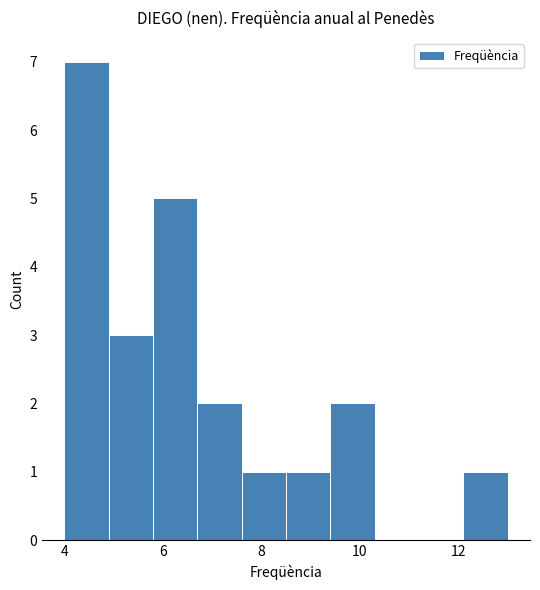

How tall is the bar that spans 5.8 to 6.7 on the x-axis? Neither the bar edges nor the heights are printed on the chart, so give them approximately, as read against the axes.

5